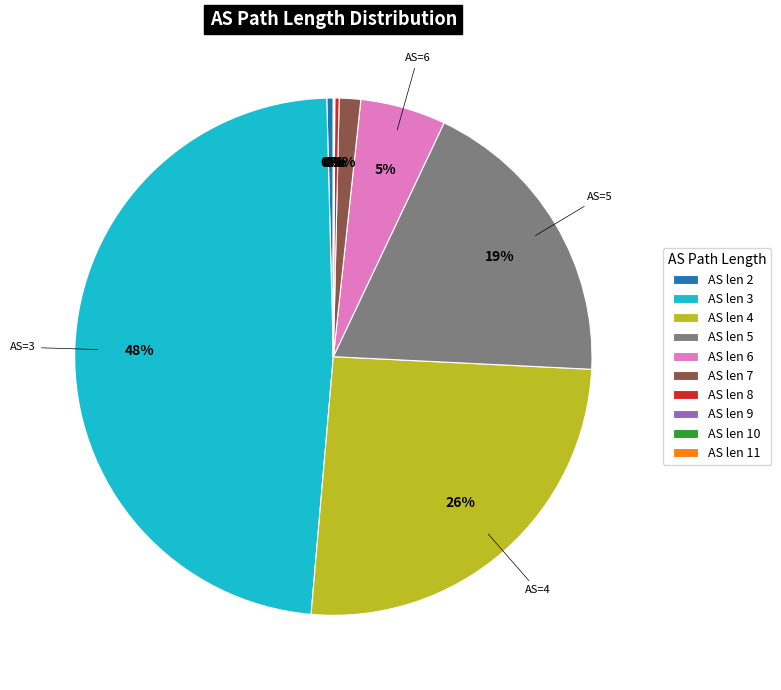

To the nearest percent, what is the difference between the largest and smallest slice percentages?

48%